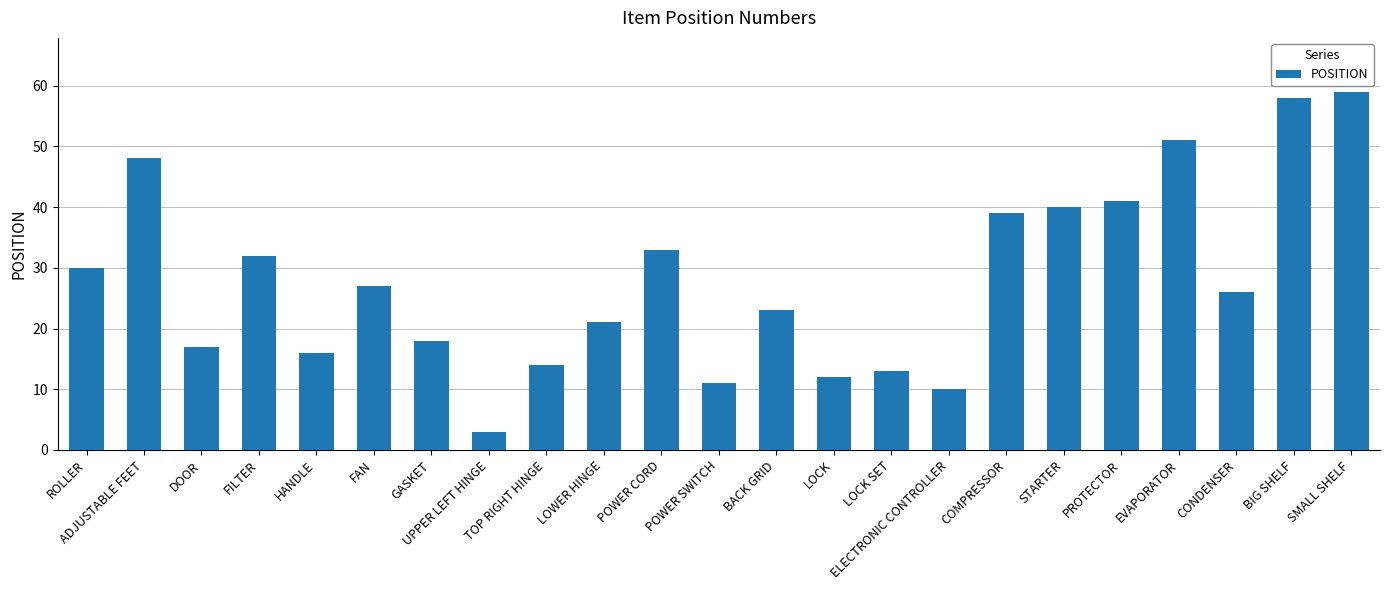

What is the change in value from HANDLE to POWER CORD?

+17